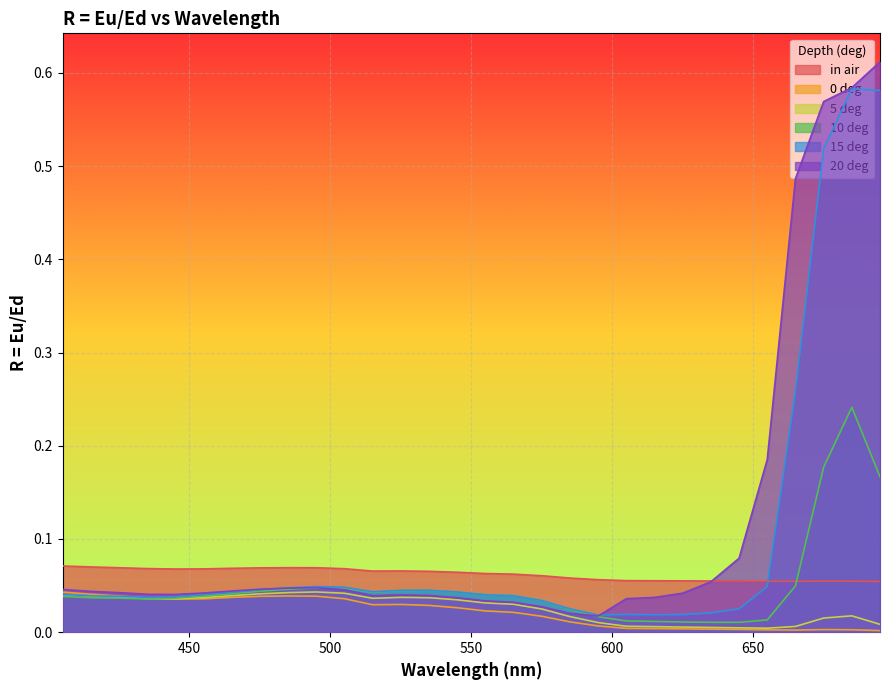

Where is 10 deg nearest to the value 0?

645